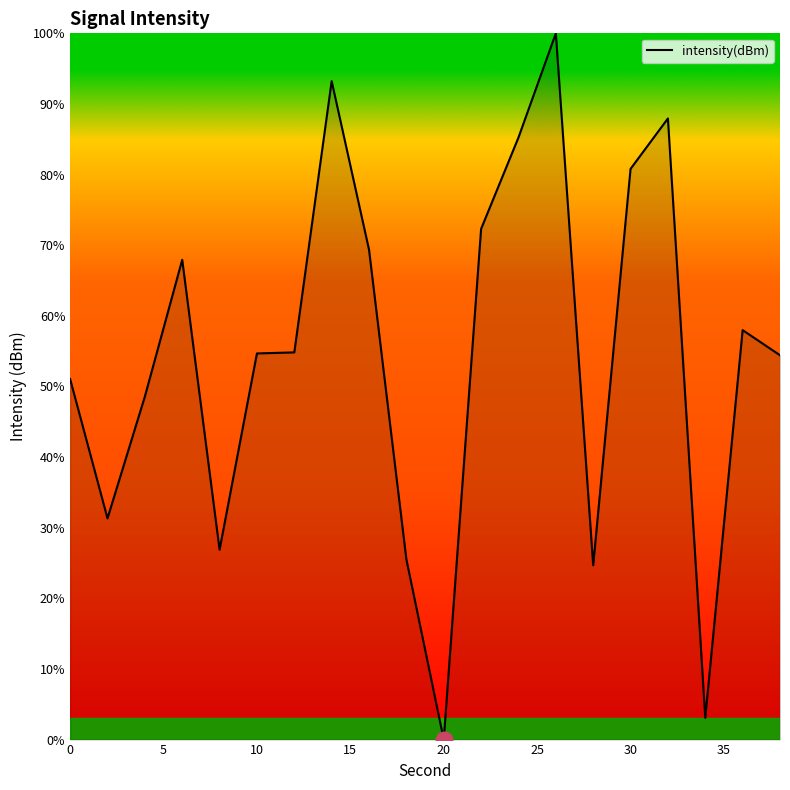

What is the maximum value shown in the chart?

100.0